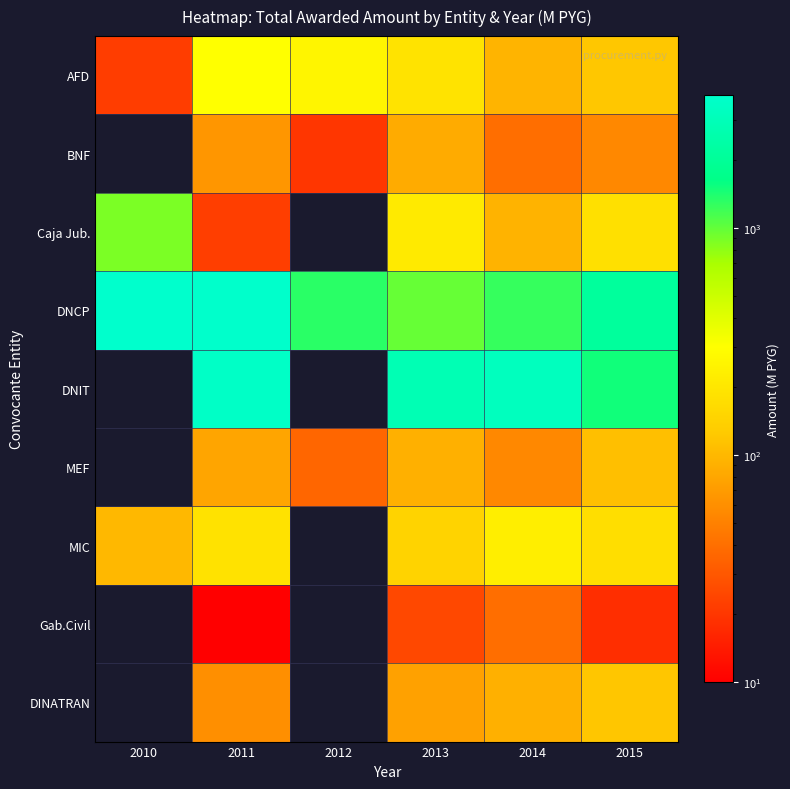

The value of DNIT at 2014 is 1253.1. True or false?

False